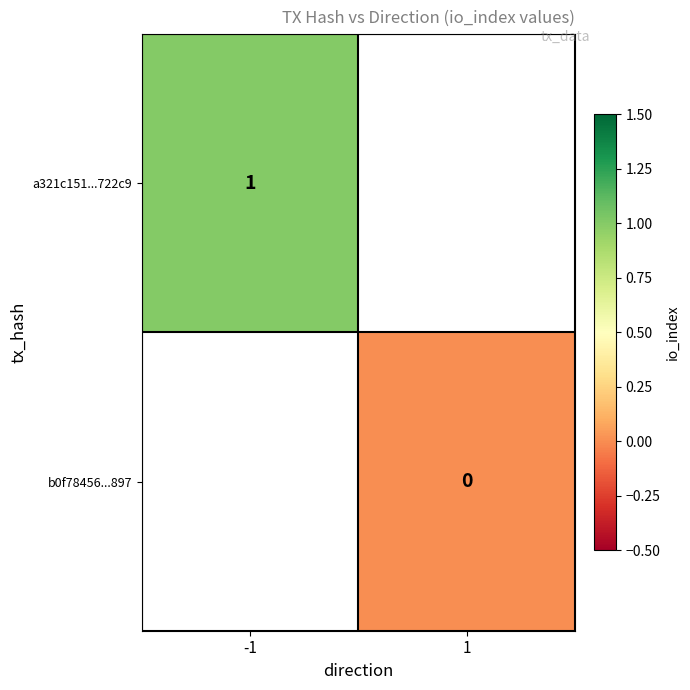

Is the value of a321c151...722c9 at -1 greater than the value of b0f78456...897 at 1?

Yes